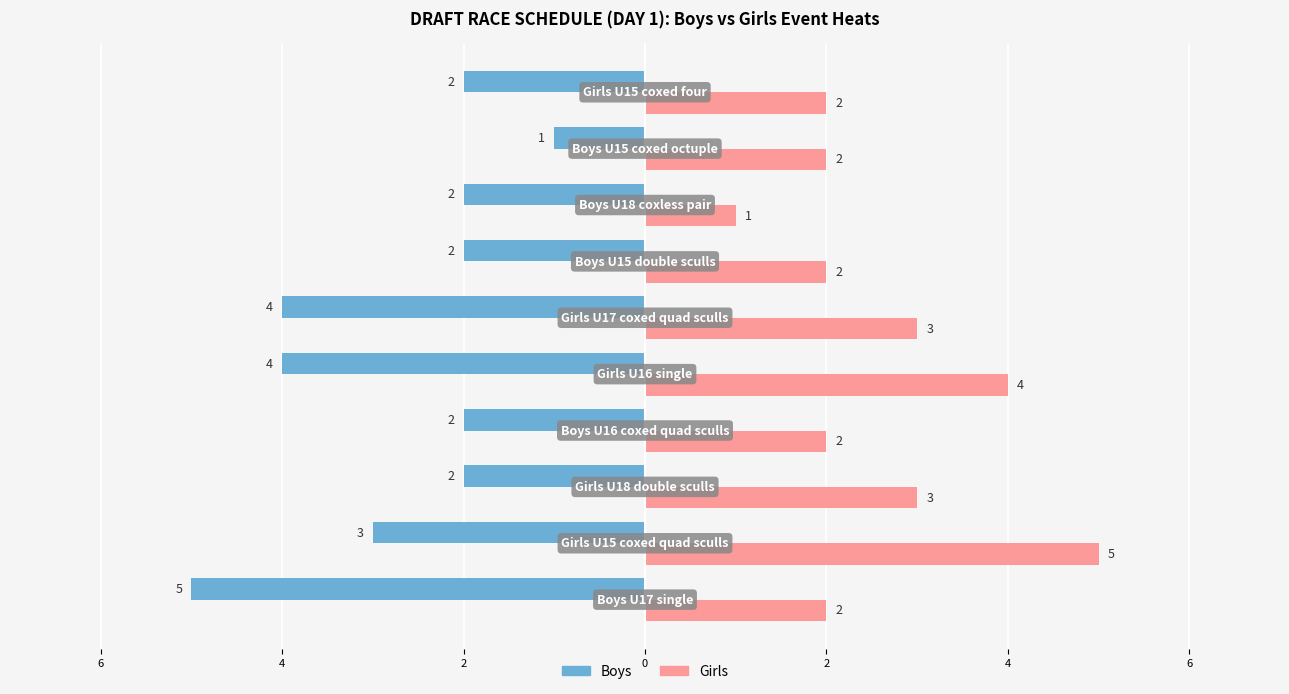

List the series in order of their peak value, highest first.

Girls, Boys